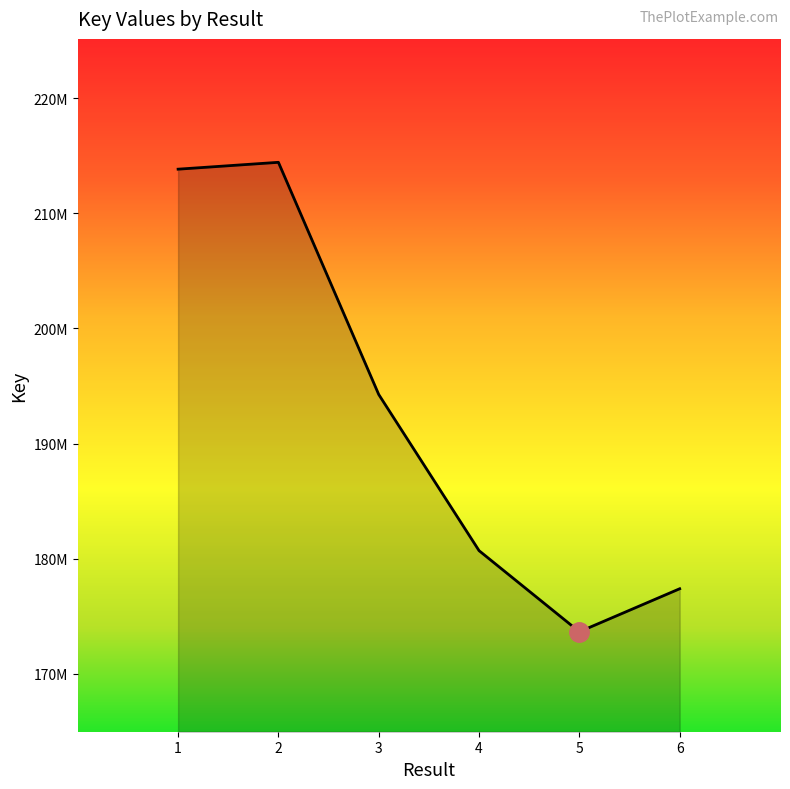

What is the difference between the second highest and second lowest values?

36447331